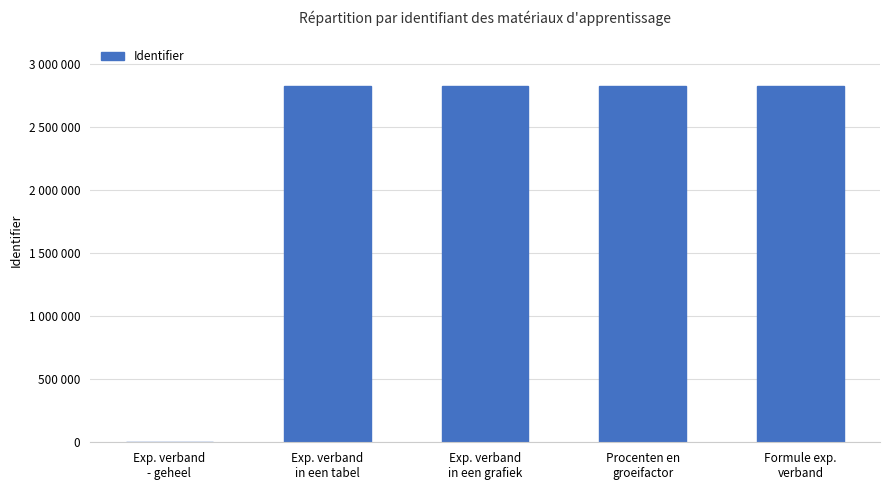

What is the difference between the values at Formule exp.
verband and Procenten en
groeifactor?

3